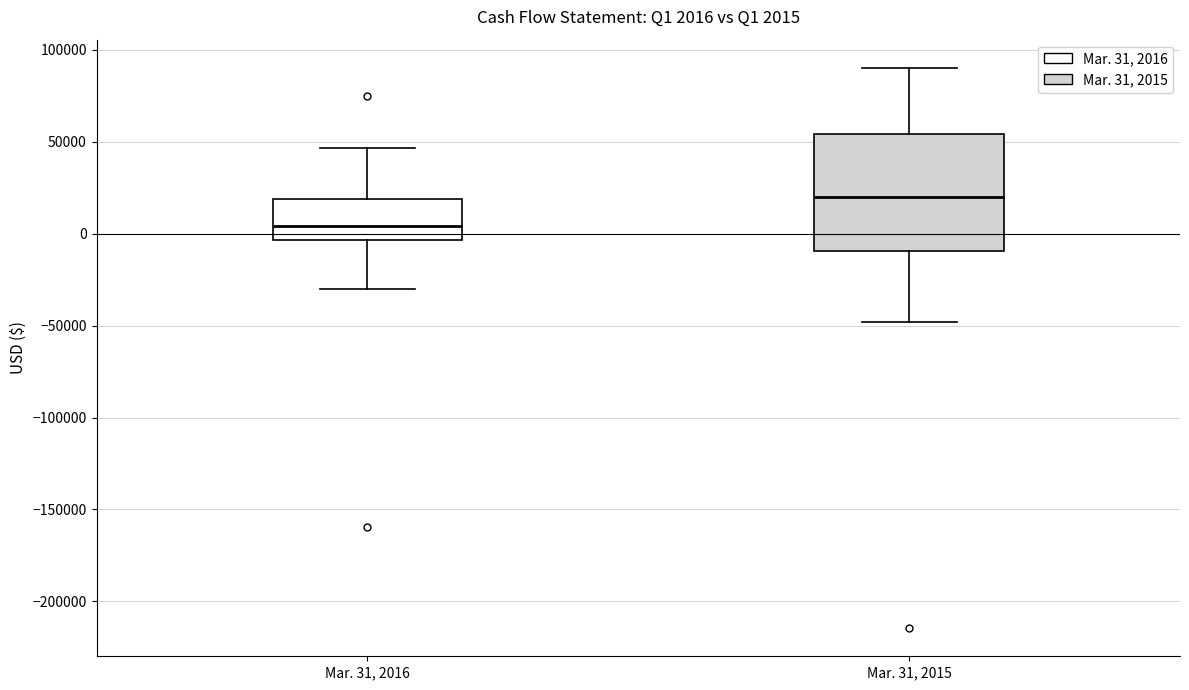

Which box's median line is the highest?

Mar. 31, 2015